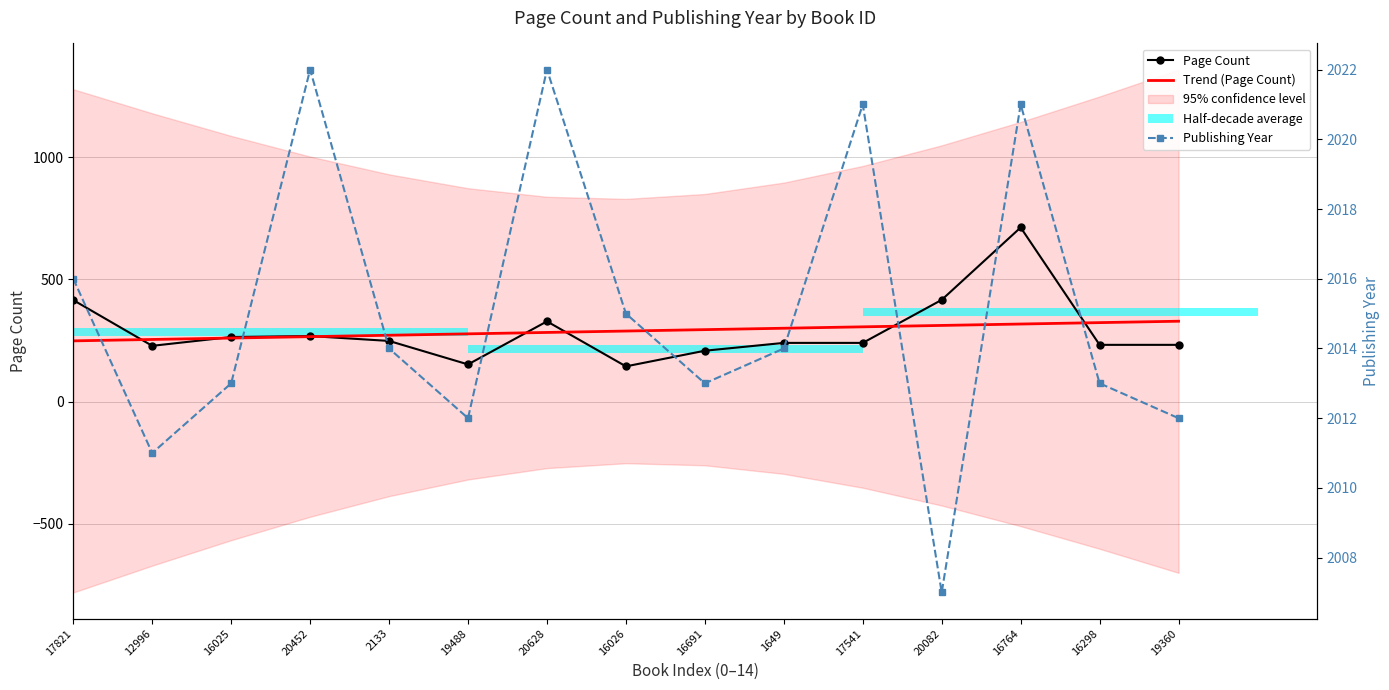

What is the difference between the Page Count values at 16025 and 16764?

448.0